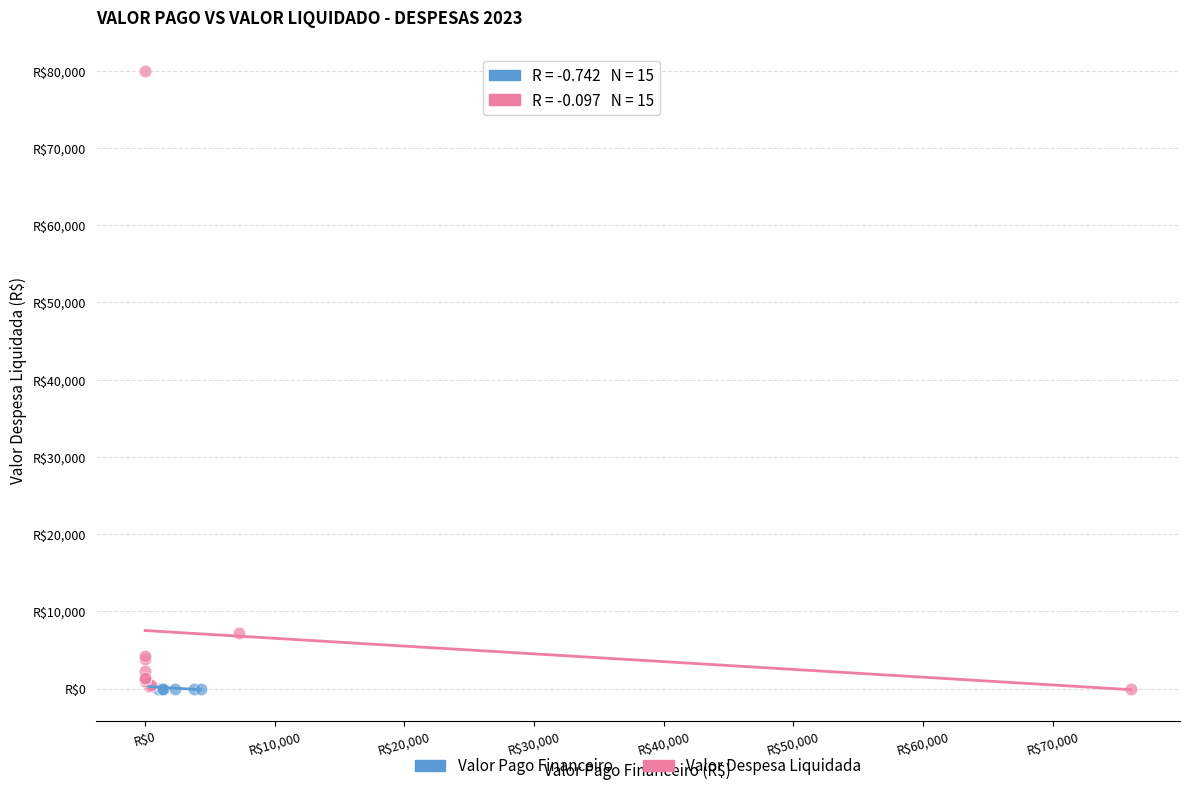

Which series has the widest spread of Y values?

Valor Despesa Liquidada